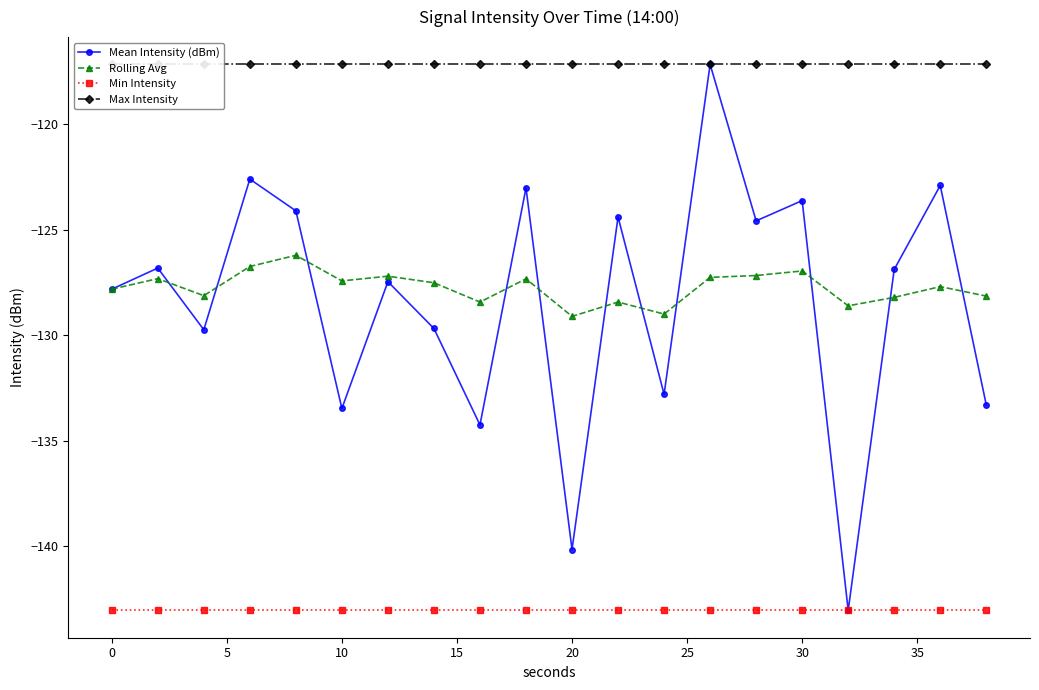

True or false: Min Intensity and Rolling Avg cross at least once.

False